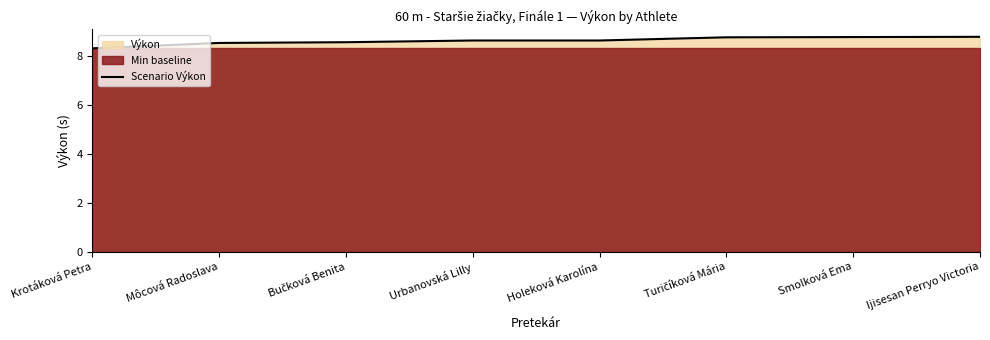

Rank the categories by value from highest to lowest.

Ijisesan Perryo Victoria, Smolková Ema, Turičíková Mária, Urbanovská Lilly, Holeková Karolína, Bučková Benita, Môcová Radoslava, Krotáková Petra